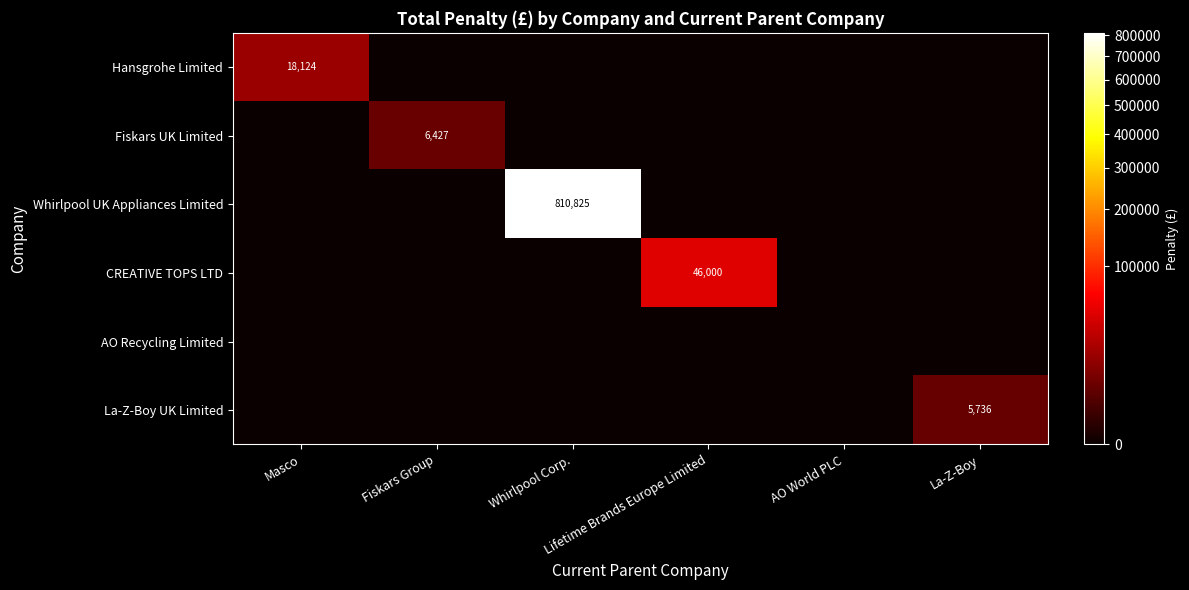

Is it true that La-Z-Boy UK Limited equals -1727 at Masco?

False